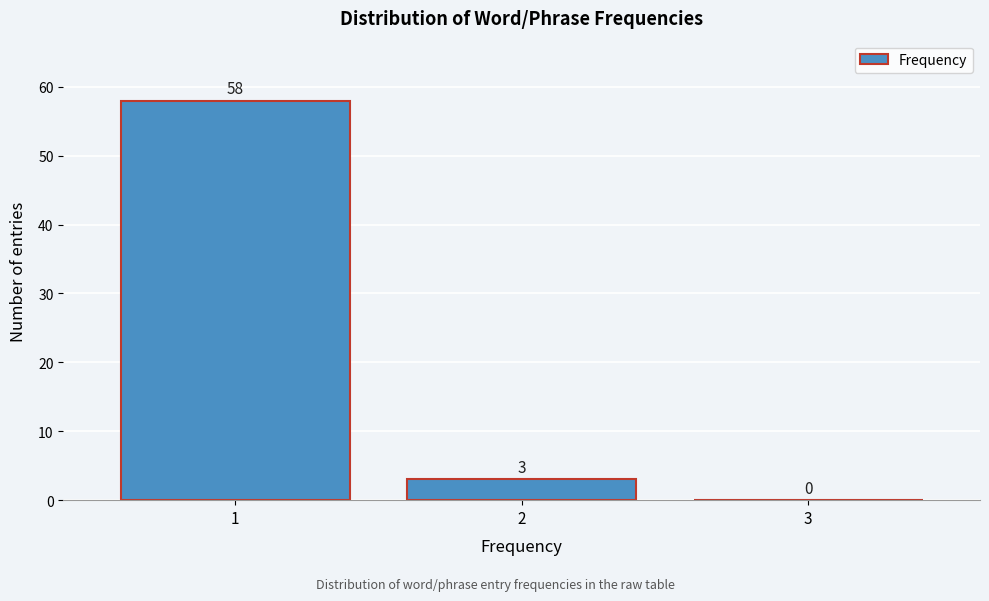

Reading right to left, transcribe all the data shown in this chart.

3=0	2=3	1=58